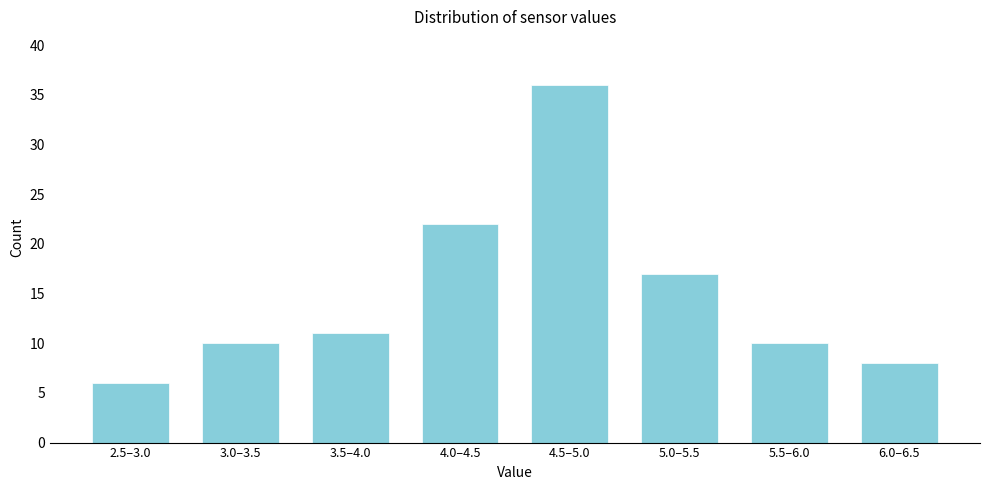

Reading left to right, transcribe all the data shown in this chart.

2.5–3.0=6	3.0–3.5=10	3.5–4.0=11	4.0–4.5=22	4.5–5.0=36	5.0–5.5=17	5.5–6.0=10	6.0–6.5=8